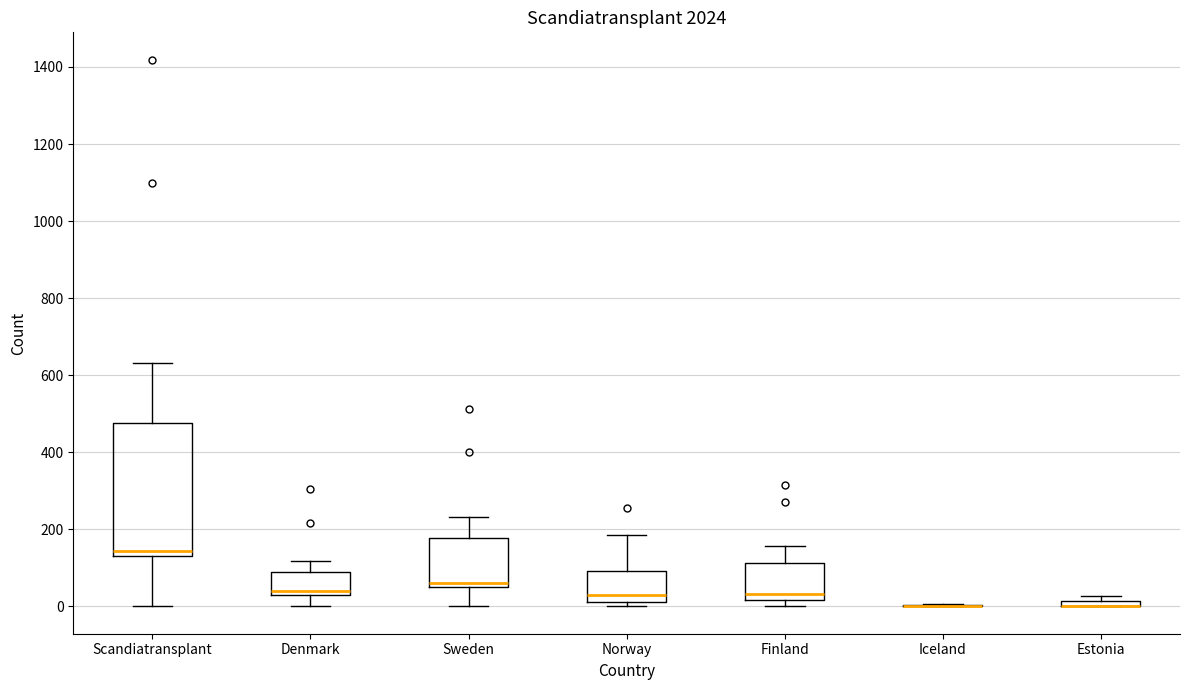

Where does the lower whisker of the box for Sweden end on the y-axis? The values are not printed on the chart, so give them approximately, as read against the axis.

0